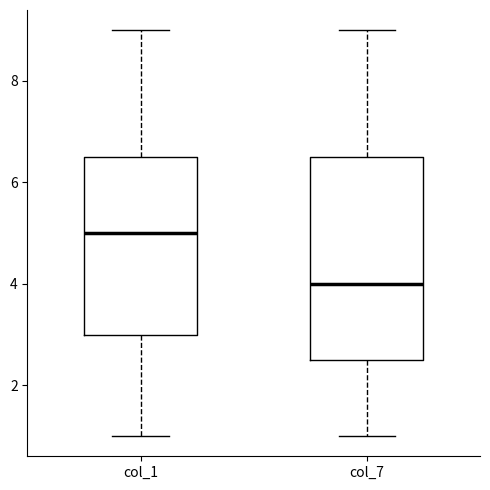

Comparing the boxes themselves (not the whiskers), which one is the tallest?

col_7